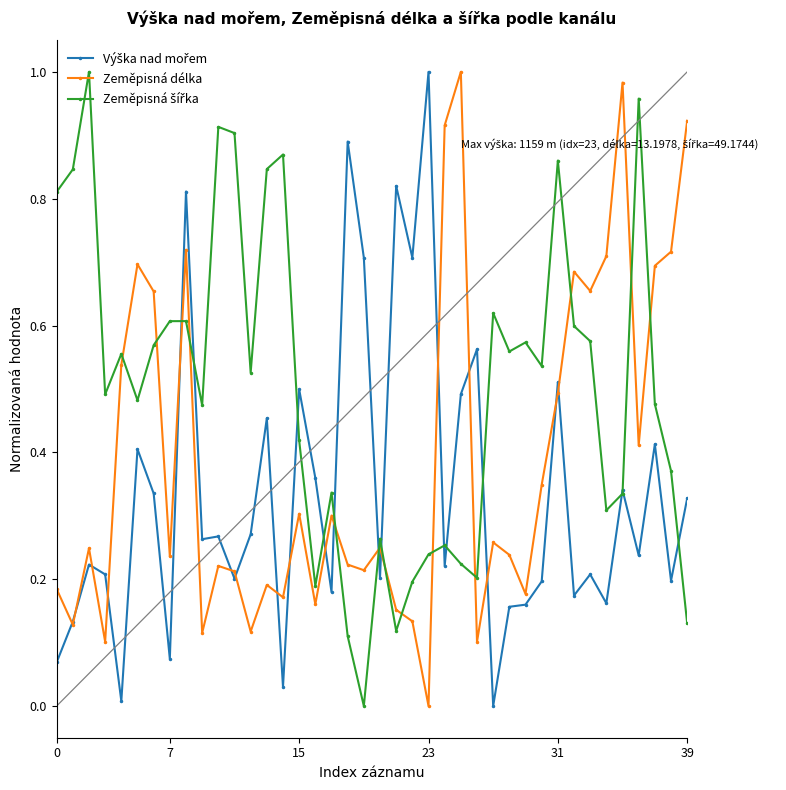

In Zeměpisná délka, how many points are higher than both neighbors (excluding endpoints)?

12